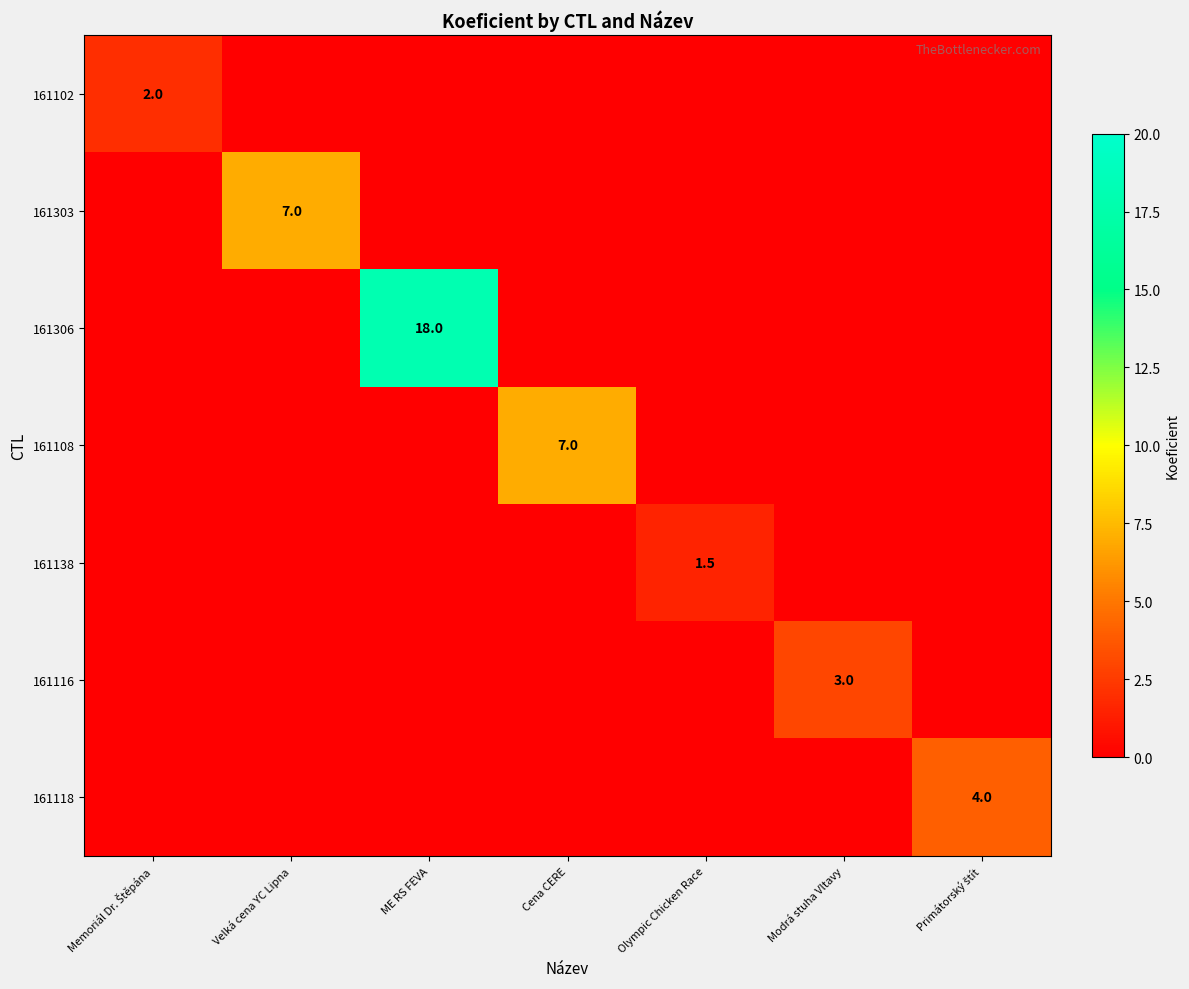

Which category has the highest value across all series?

ME RS FEVA